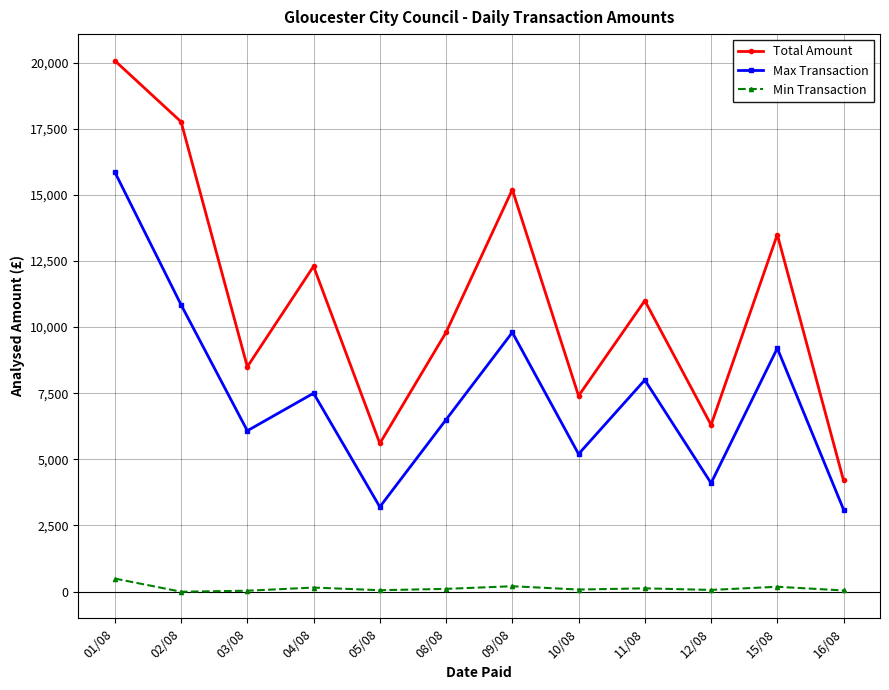

The value of Max Transaction at 02/08 is 17663.5. True or false?

False